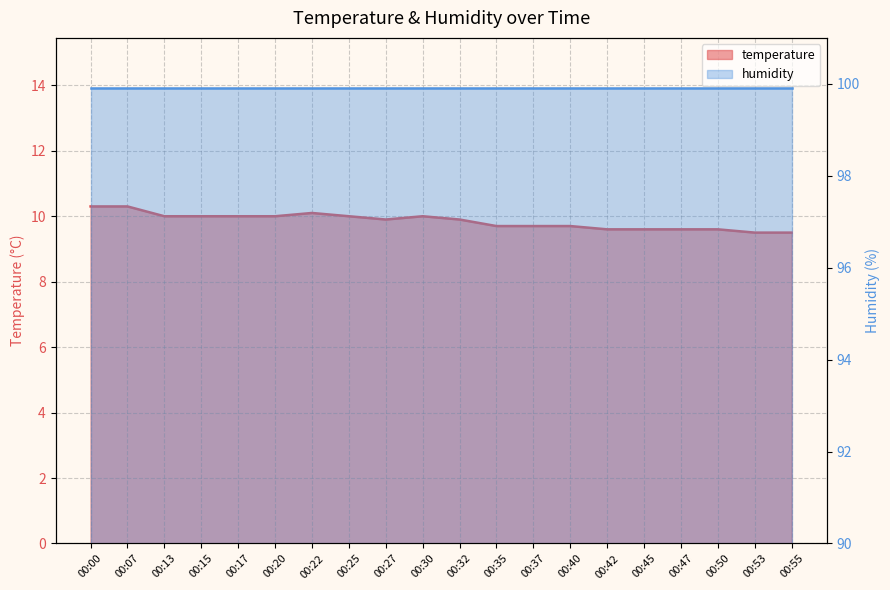

The chart shows a value of 9.6 at 00:42. True or false?

True